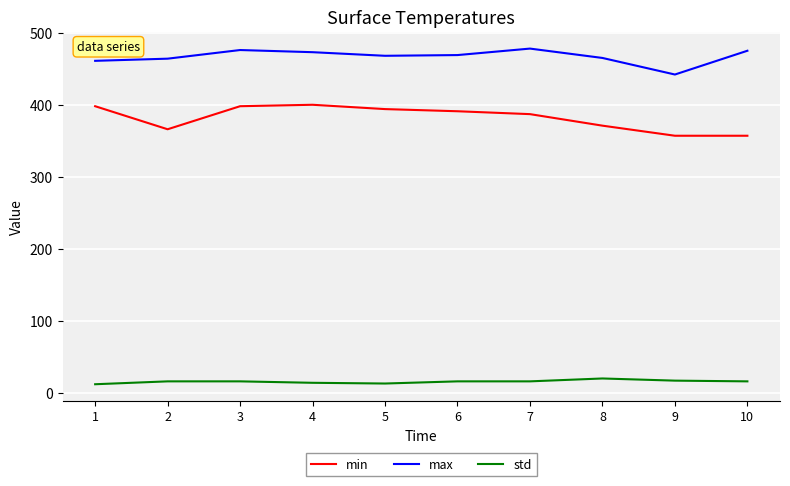

What is the difference between the second highest and second lowest values in the min series?

41